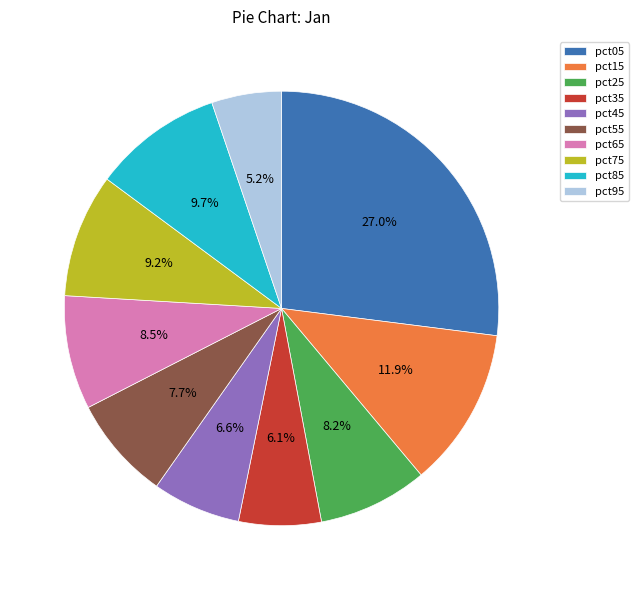

What is the largest slice in the pie chart?

pct05